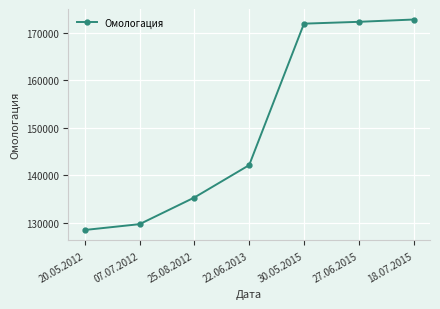

What is the change in value from 20.05.2012 to 30.05.2015?

+43376